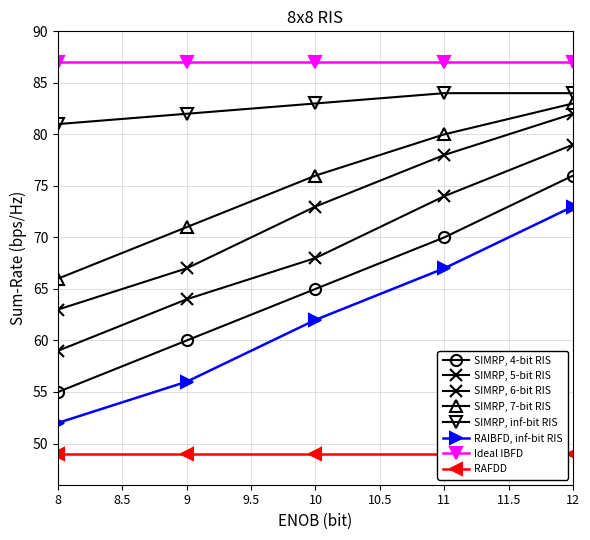

Between 8 and 10, which is larger?

10